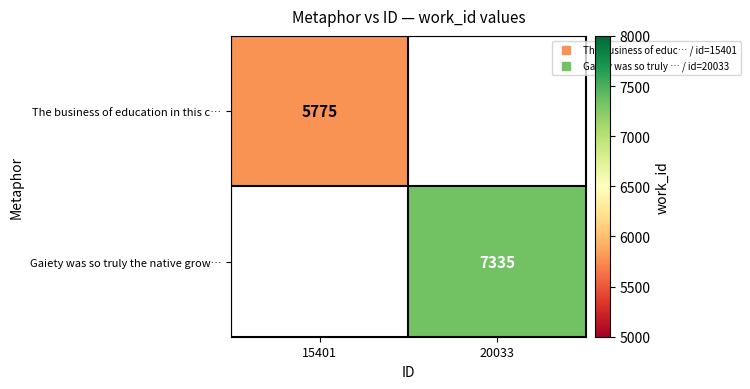

The The business of education in this c… series shows 5775.0 at 15401. True or false?

True